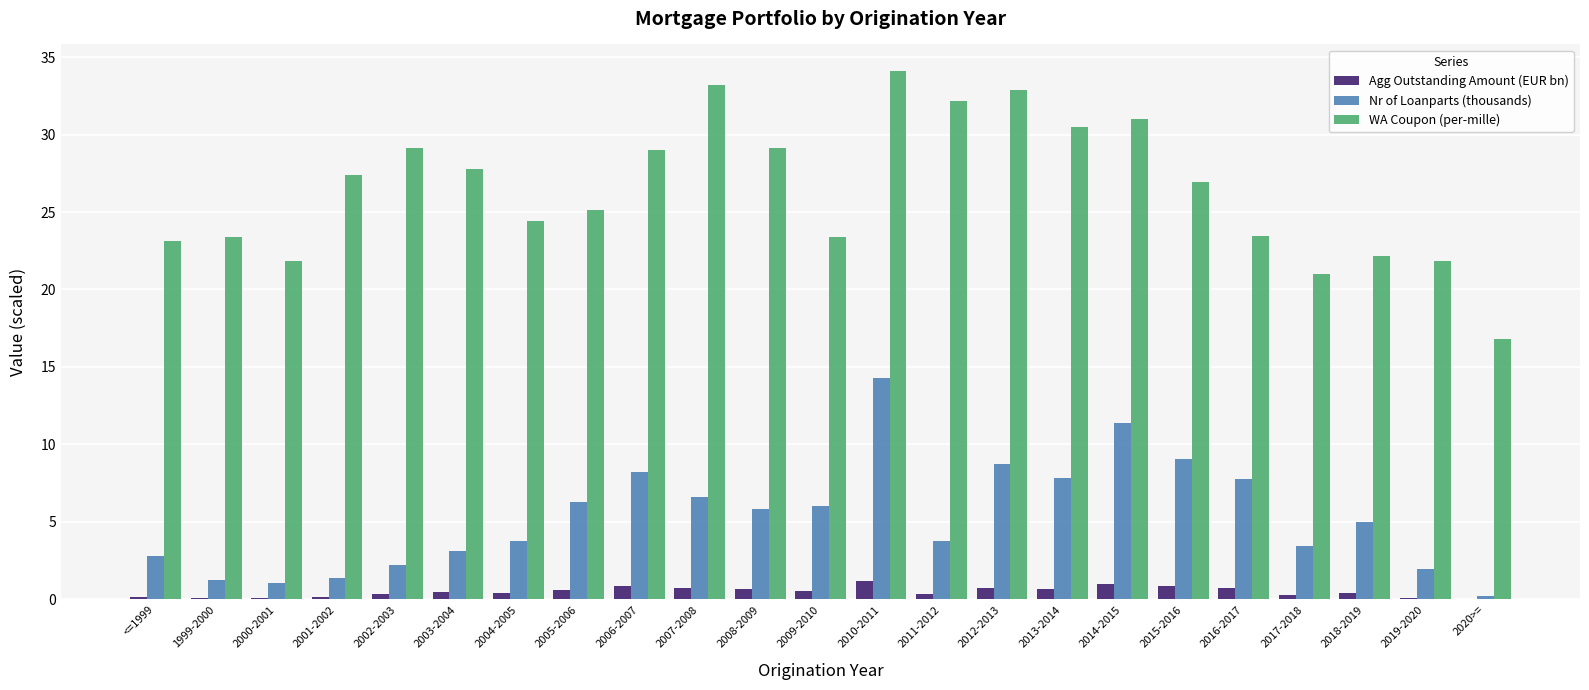

Between 1999-2000 and 2016-2017, which series saw the biggest shift?

Nr of Loanparts (thousands)